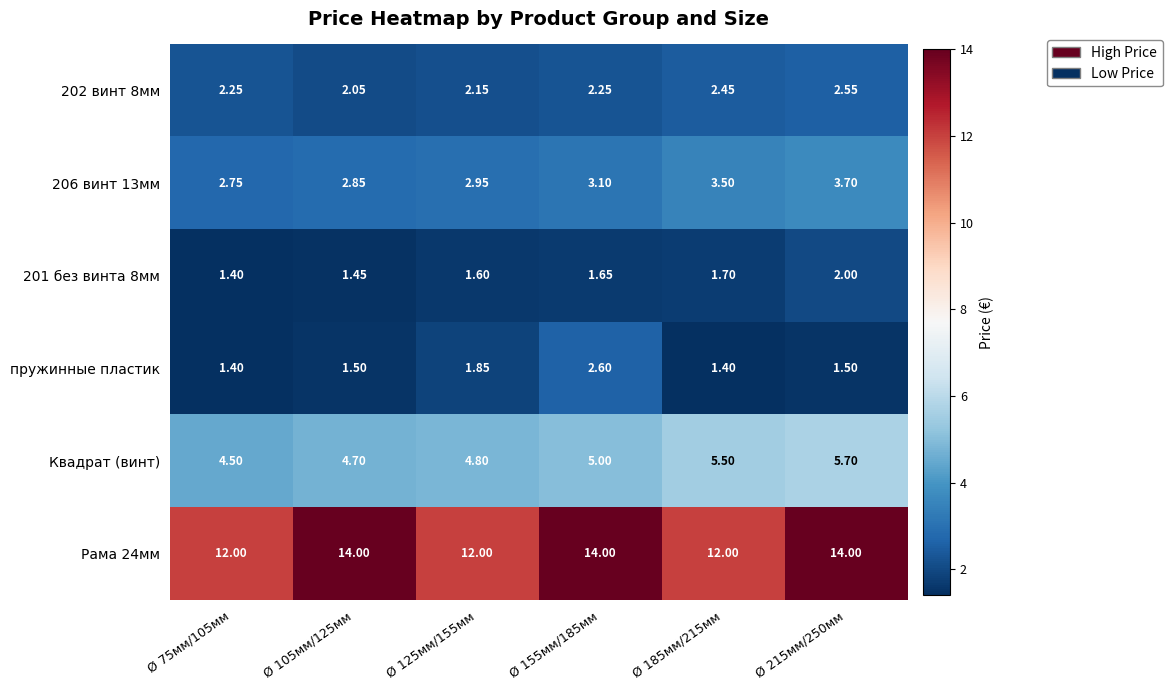

Which series changed the most between Ø 105мм/125мм and Ø 215мм/250мм?

Квадрат (винт)